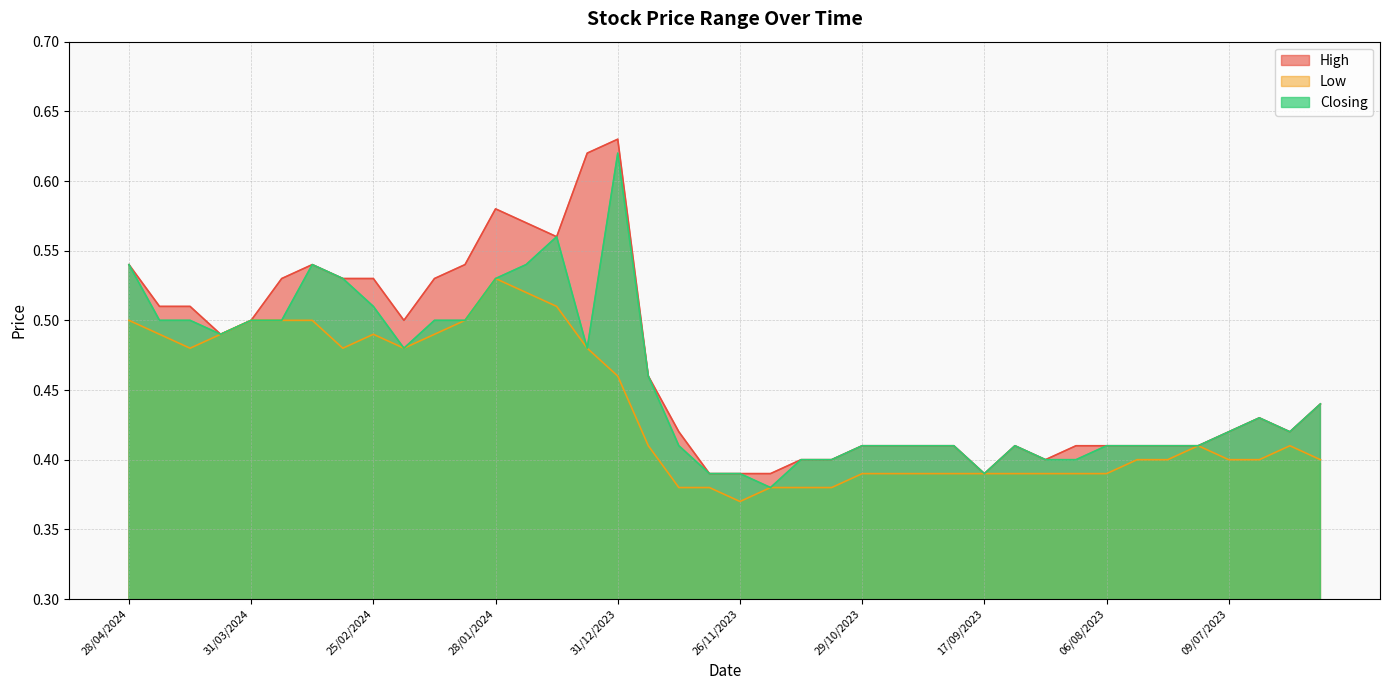

What is the lowest value of the Closing series?

0.4